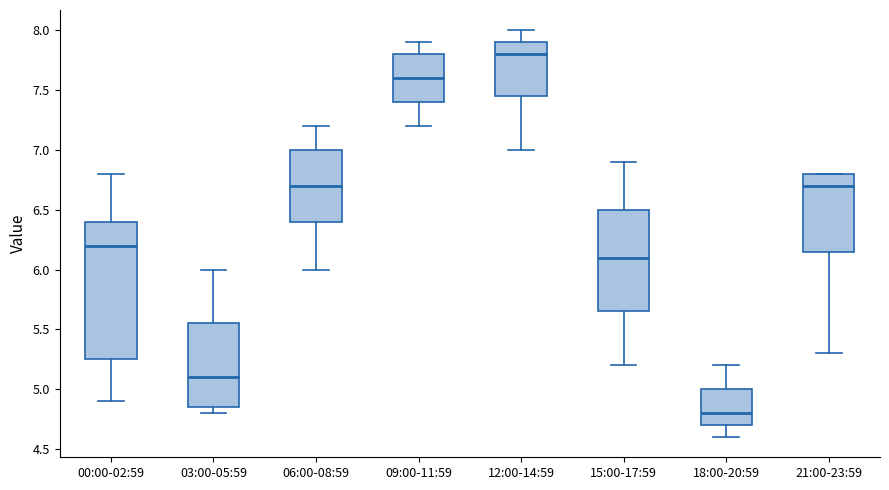

Where does the lower whisker of the box for 15:00-17:59 end on the y-axis? The values are not printed on the chart, so give them approximately, as read against the axis.

5.20